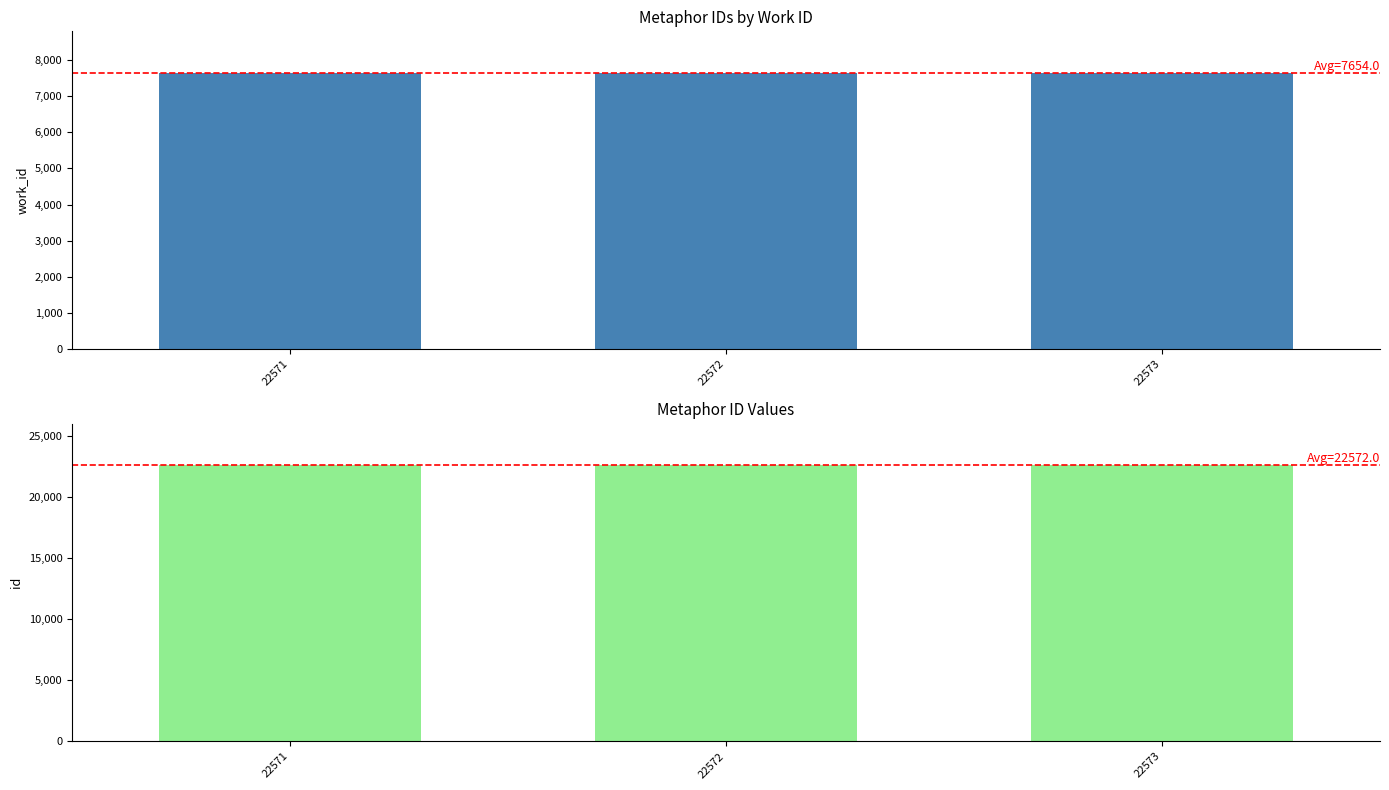

Where is id nearest to the value 22572?

22572